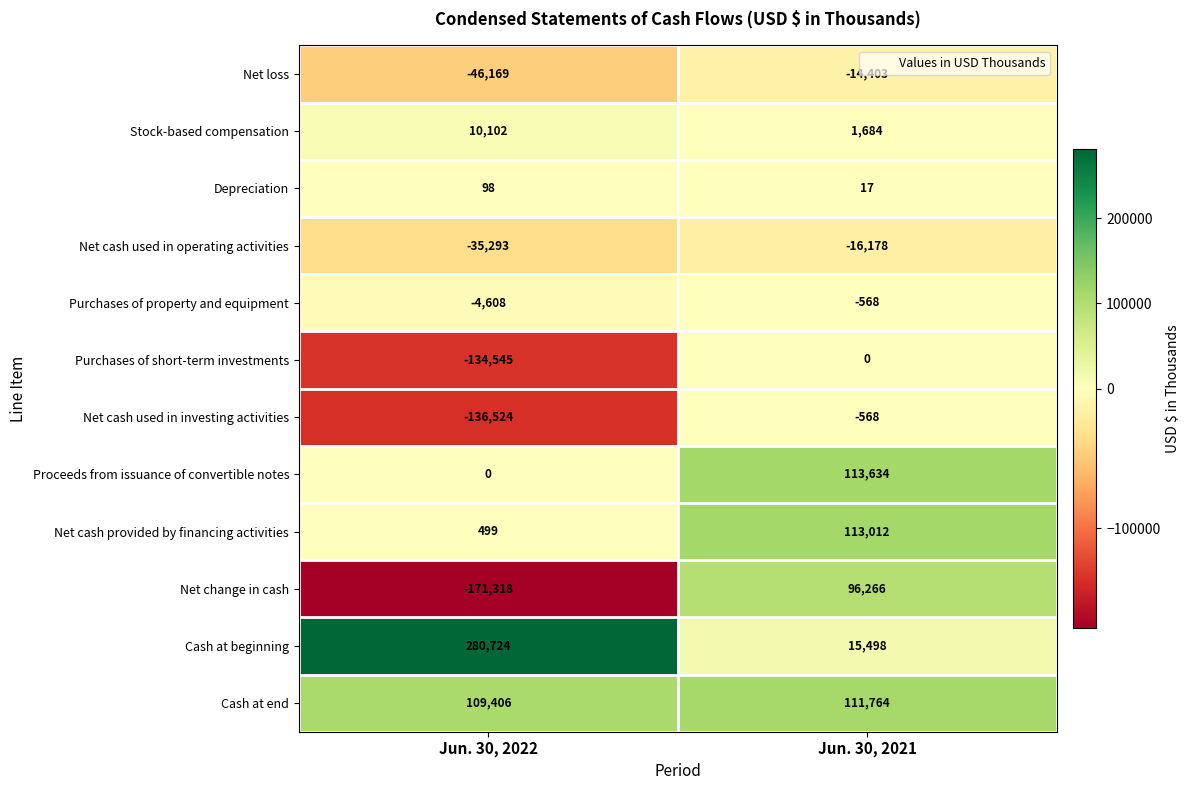

Which category has the lowest value across all series?

Jun. 30, 2022